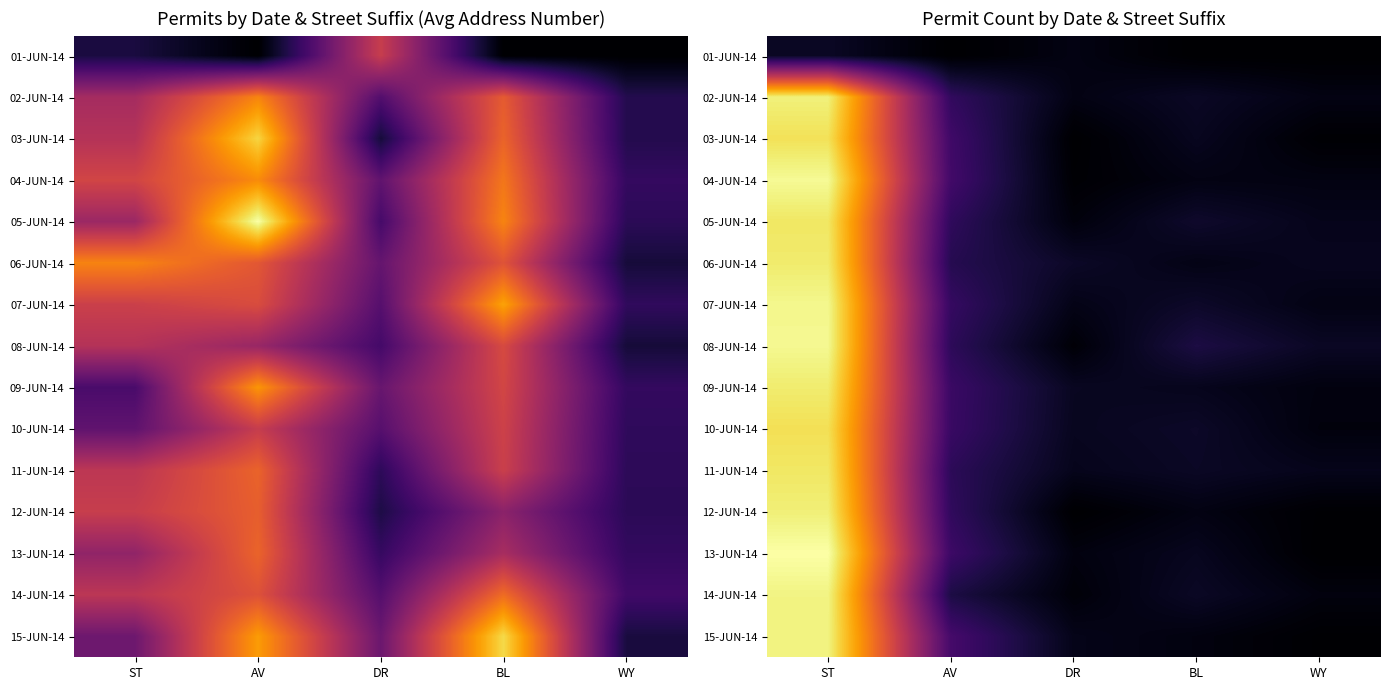

At which category does the chart reach its minimum across all series?

AV